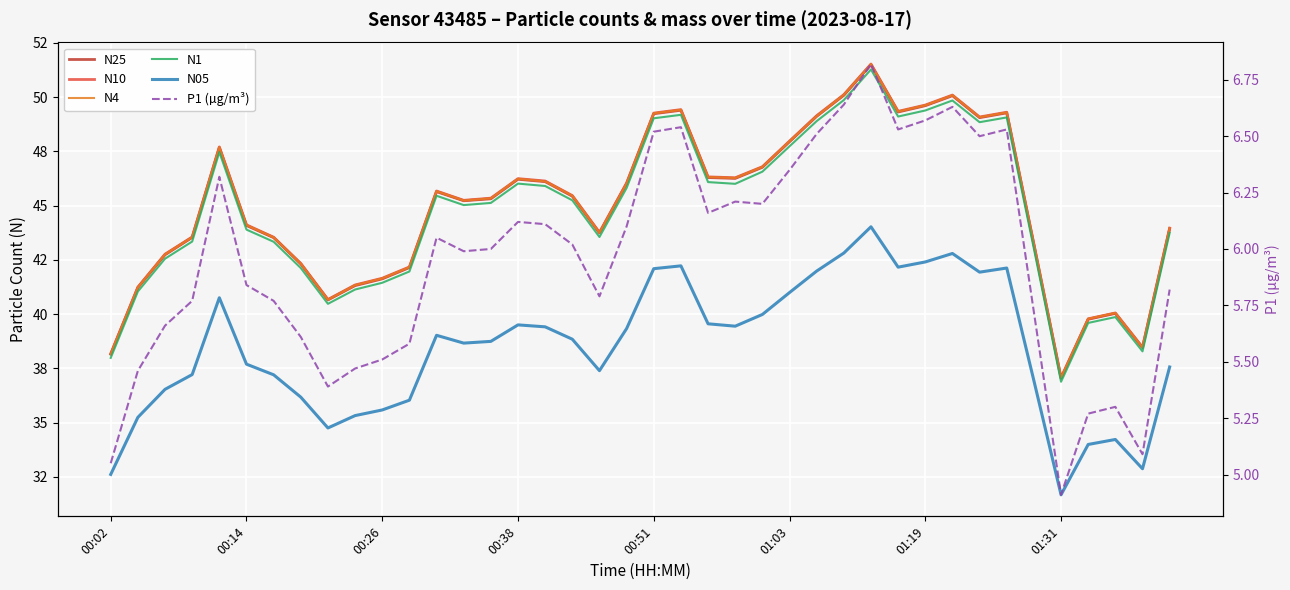

What is the average value of the N4 series?

45.0